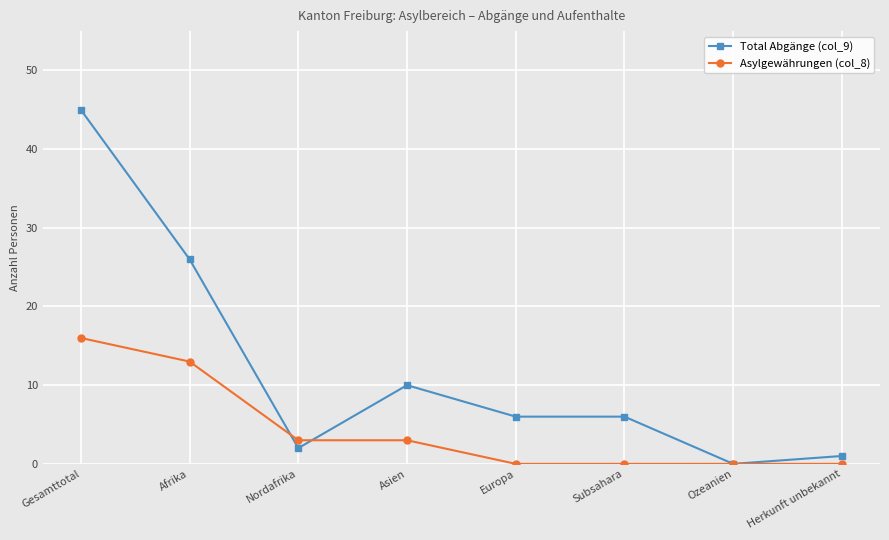

What are all the series names shown in the legend?

Total Abgänge (col_9), Asylgewährungen (col_8)